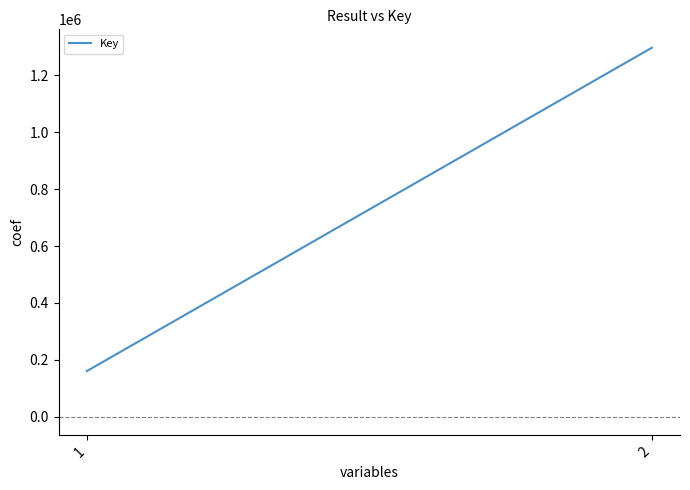

What is the smallest value displayed?

160931